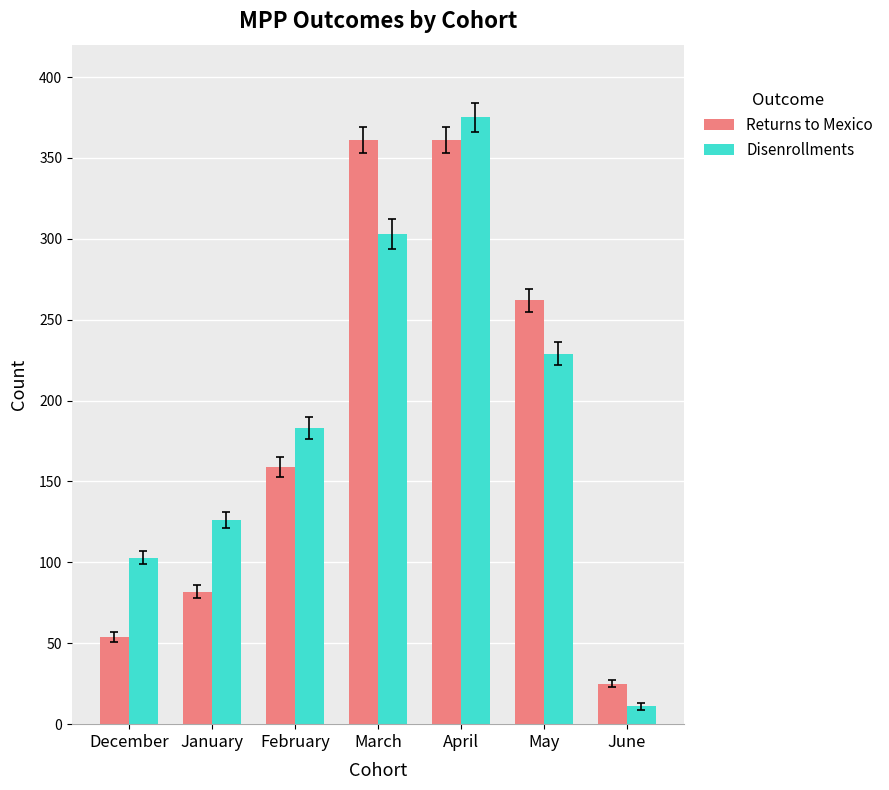

How many bars are there in total?

14